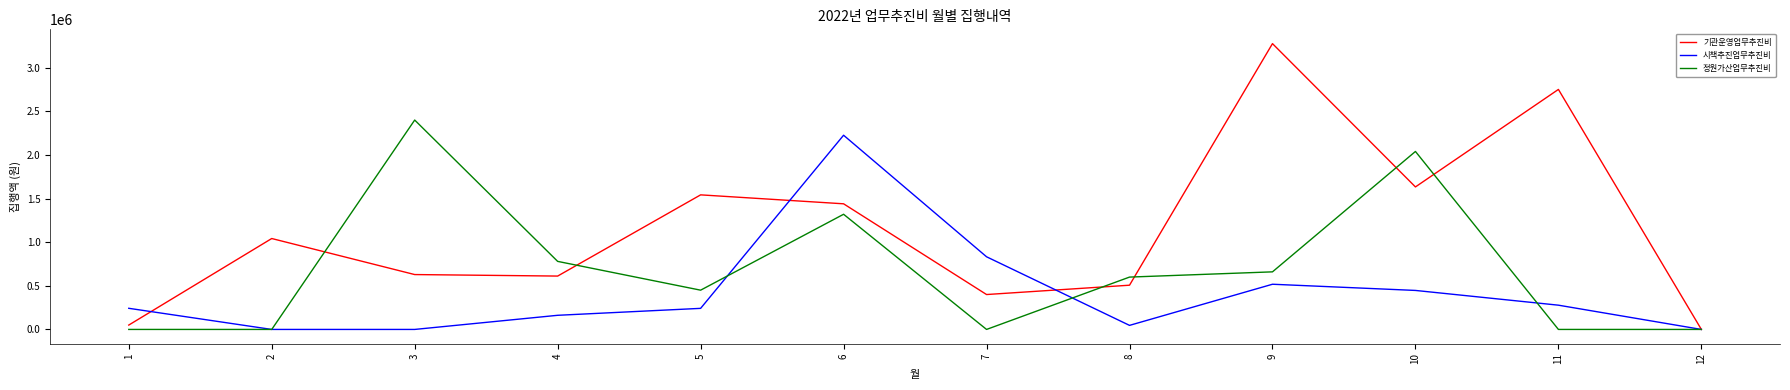

What is the difference between the highest and lowest values at 1?

242200